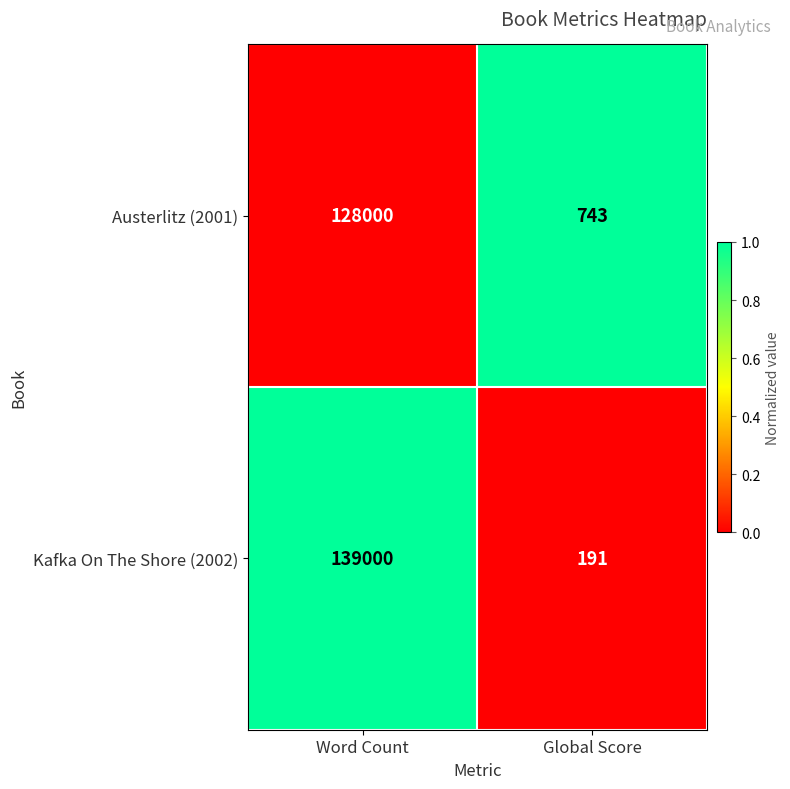

How many data points does each series have?

2